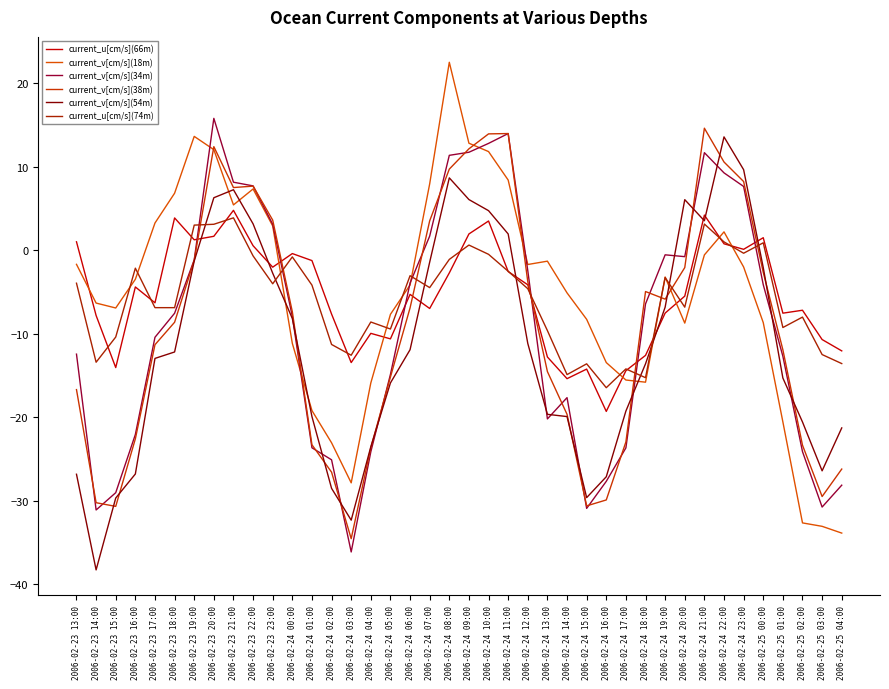

How many lines are shown in the chart?

6